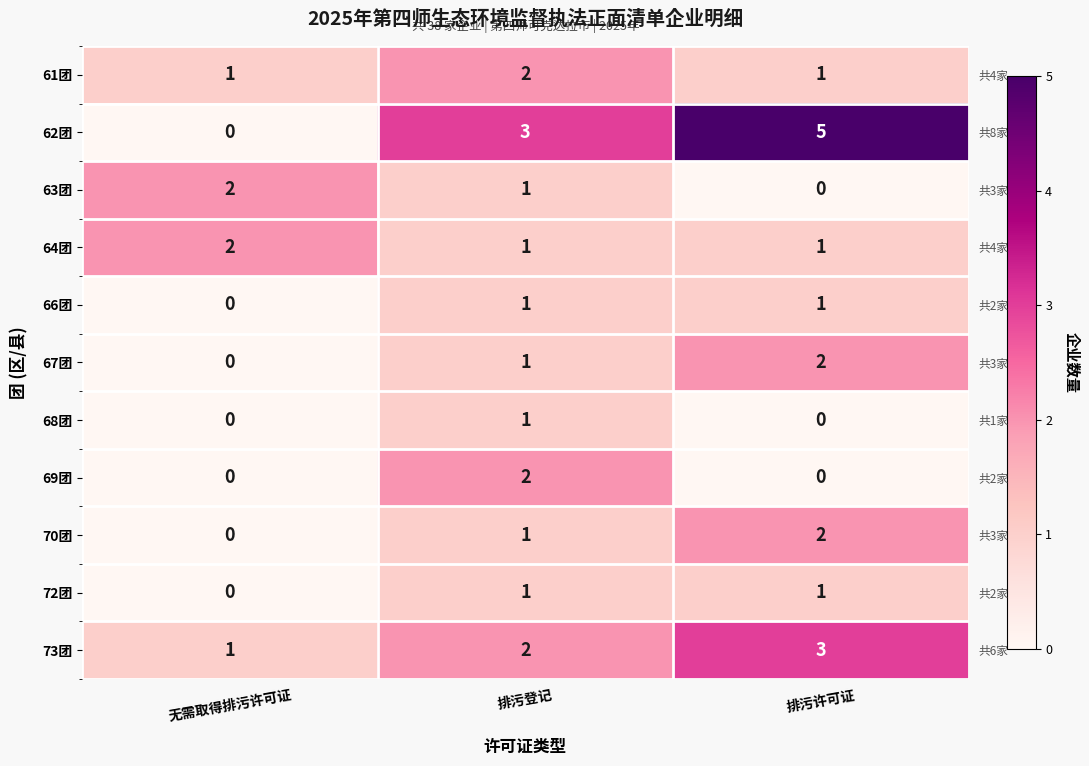

How many positive values does the 72团 series have?

2